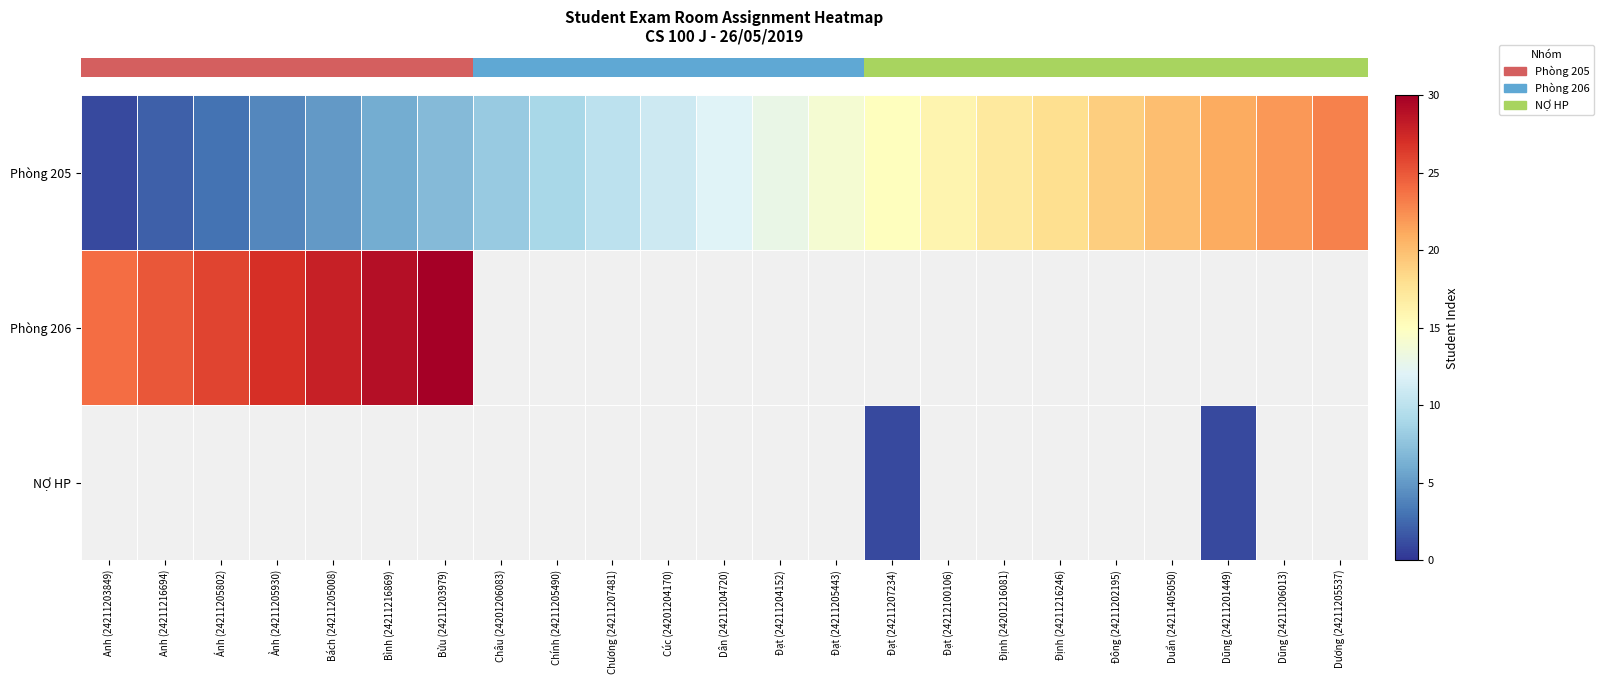

At which category does the chart reach its peak across all series?

Bửu (24211203979)